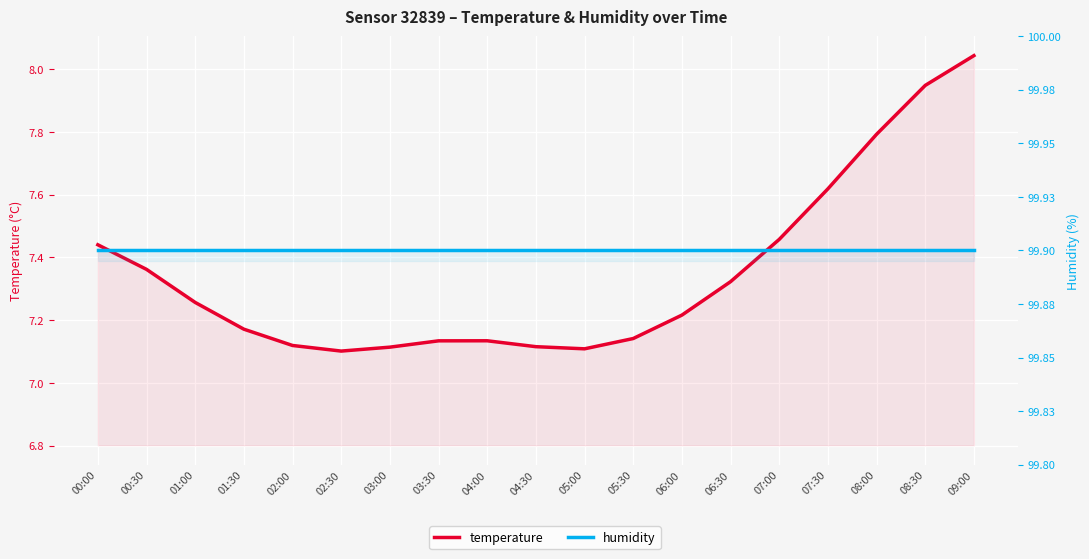

True or false: humidity and temperature cross at least once.

False